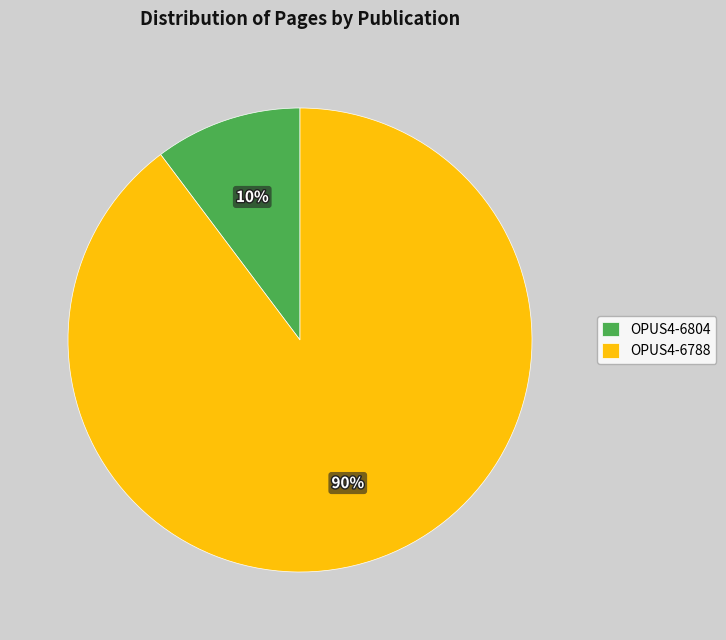

Between OPUS4-6804 and OPUS4-6788, which is larger?

OPUS4-6788